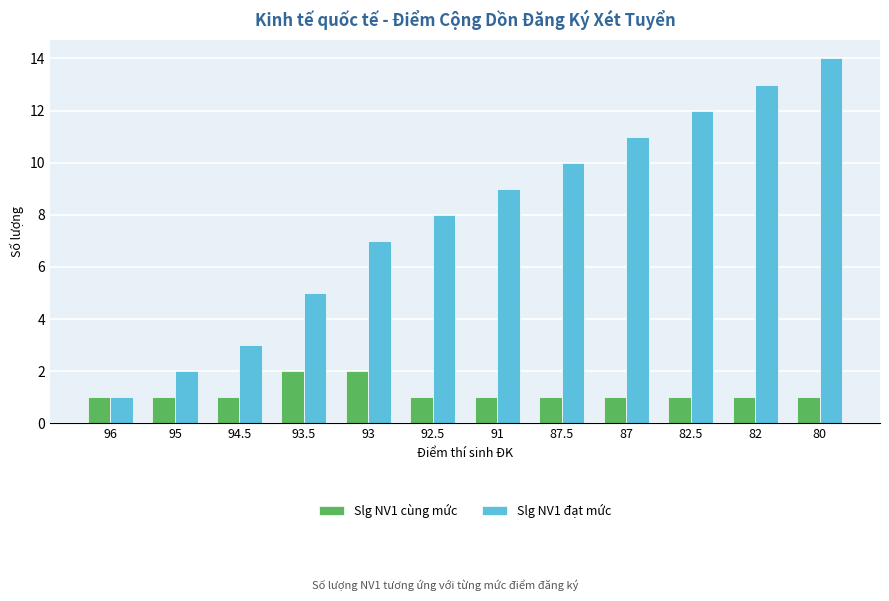

Is the value of Slg NV1 cùng mức at 96 greater than the value of Slg NV1 đạt mức at 93?

No